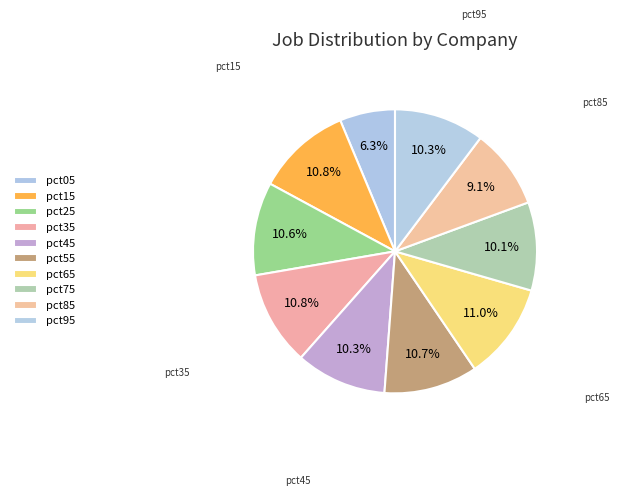

Count the number of slices in the pie.

10